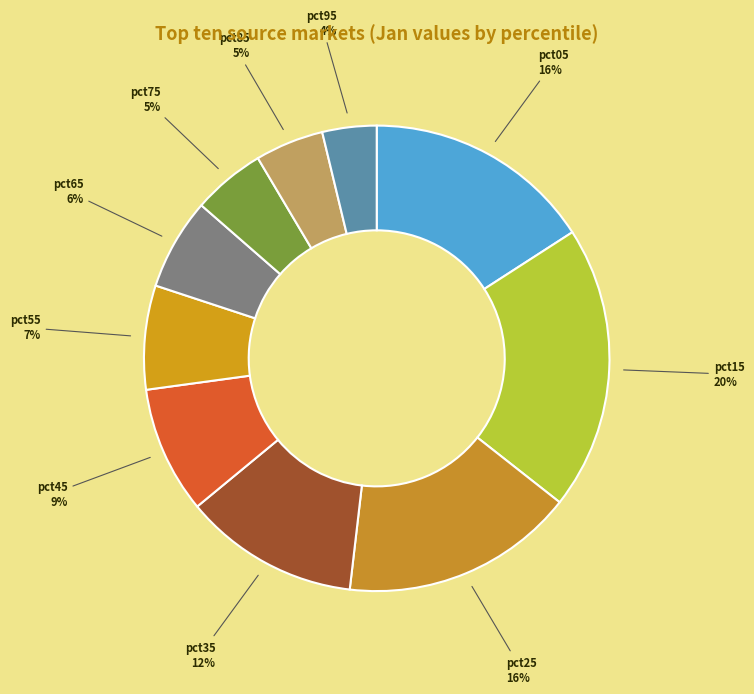

Which has a higher value, pct45 or pct75?

pct45